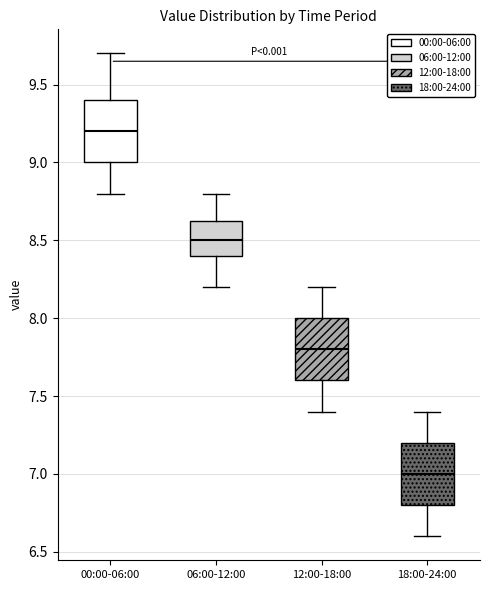

Reading left to right, read every box against the y-axis: the position of its median line, the range the box covers, and the ends of its whiskers. The values are not printed on the chart, so give them approximately, as read against the axis.

00:00-06:00: median 9.20, box 9.00 to 9.40, whiskers 8.80 to 9.70
06:00-12:00: median 8.50, box 8.40 to 8.65, whiskers 8.20 to 8.80
12:00-18:00: median 7.80, box 7.60 to 8.00, whiskers 7.40 to 8.20
18:00-24:00: median 7.00, box 6.80 to 7.20, whiskers 6.60 to 7.40